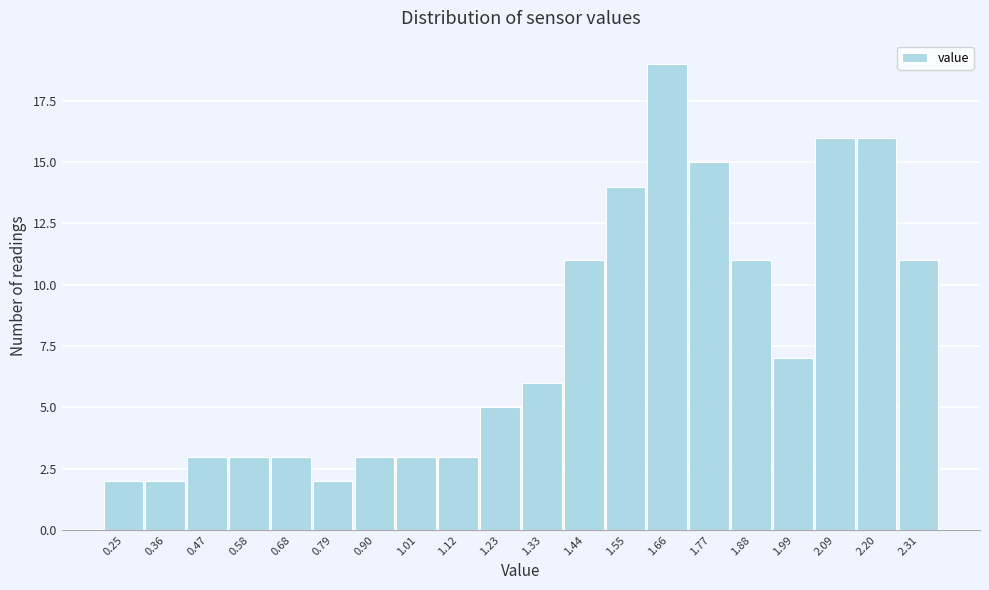

Reading left to right, what are all the values shown in this chart?

0.25=2	0.36=2	0.47=3	0.58=3	0.68=3	0.79=2	0.90=3	1.01=3	1.12=3	1.23=5	1.33=6	1.44=11	1.55=14	1.66=19	1.77=15	1.88=11	1.99=7	2.09=16	2.20=16	2.31=11